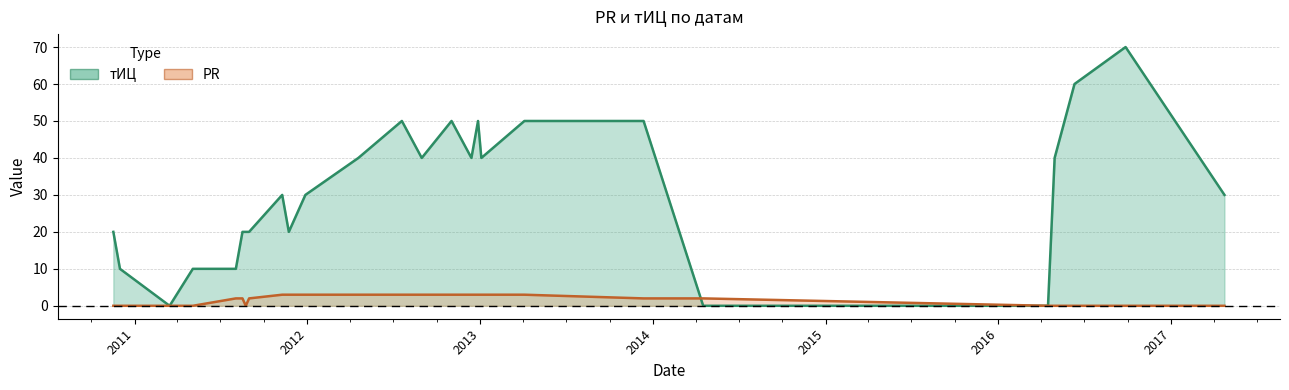

Which series has the largest total across all categories?

тИЦ